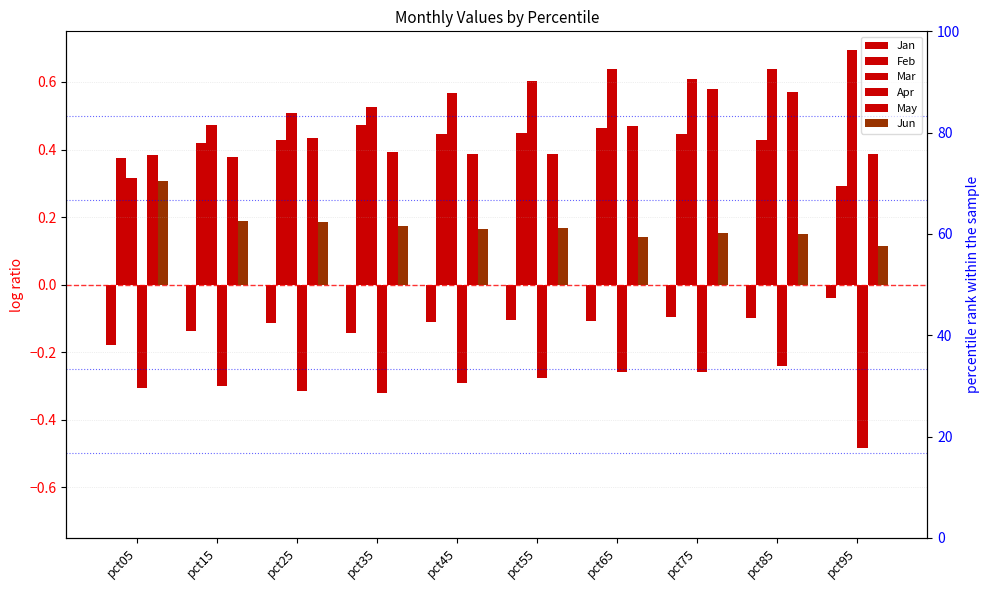

Is the value of May at pct85 greater than the value of Mar at pct15?

Yes